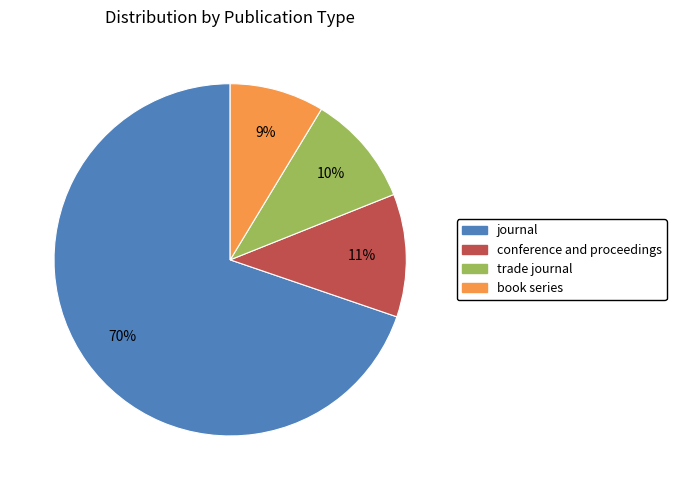

Which category has the biggest portion of the pie?

journal